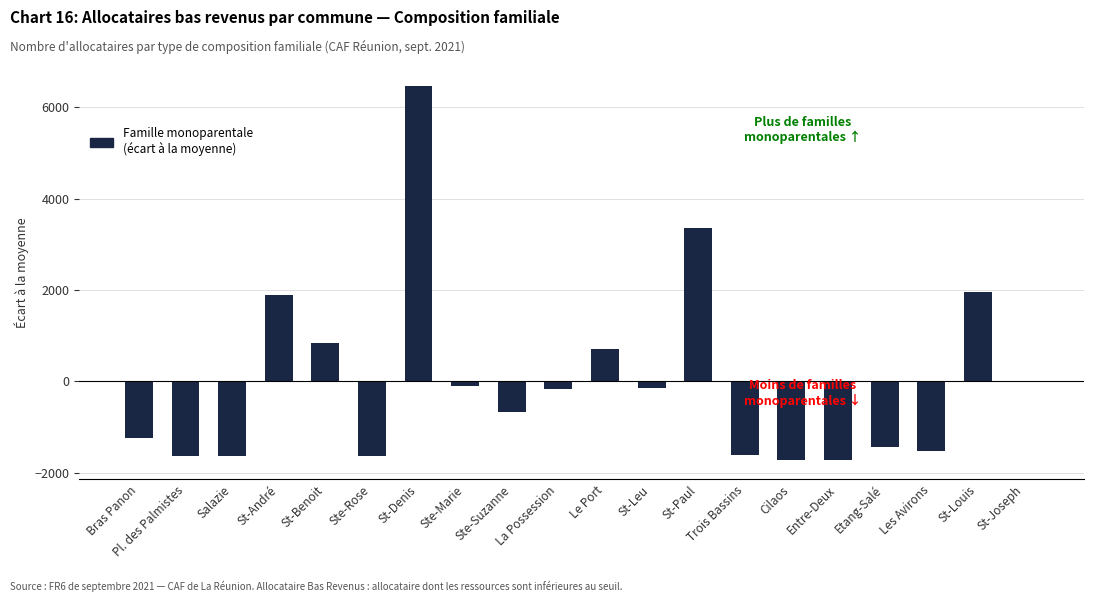

Which has a higher value, St-Paul or St-Joseph?

St-Paul